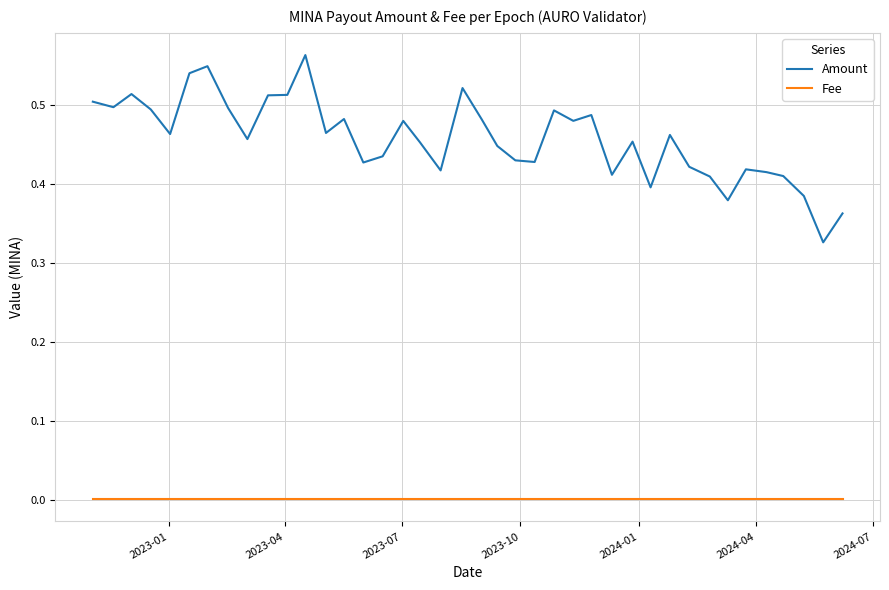

List the series in order of their peak value, highest first.

Amount, Fee